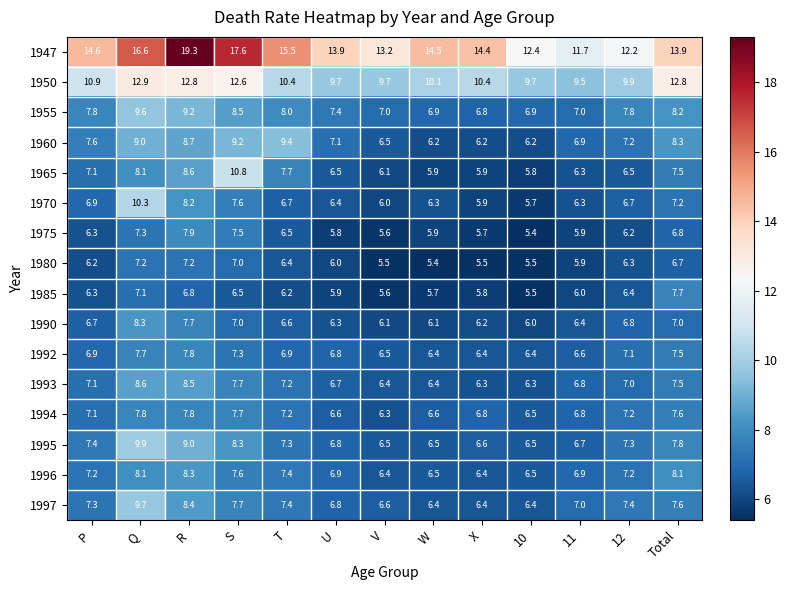

Between V and X, which series saw the biggest shift?

1947